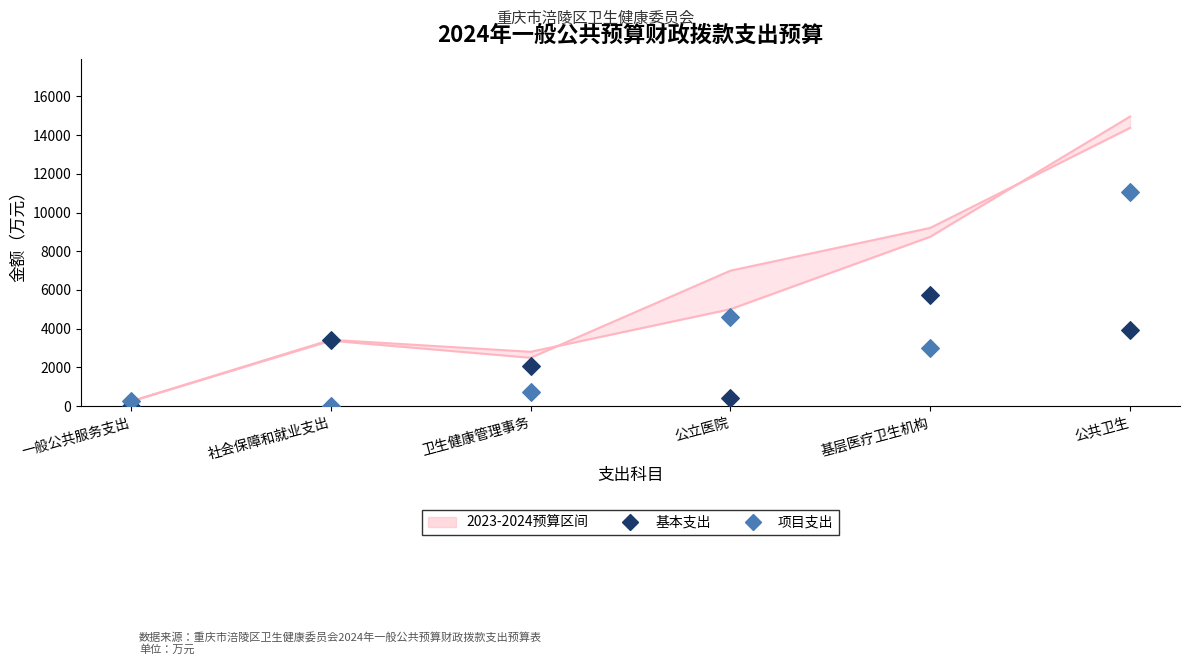

Which series has the largest Y range (max minus min)?

项目支出